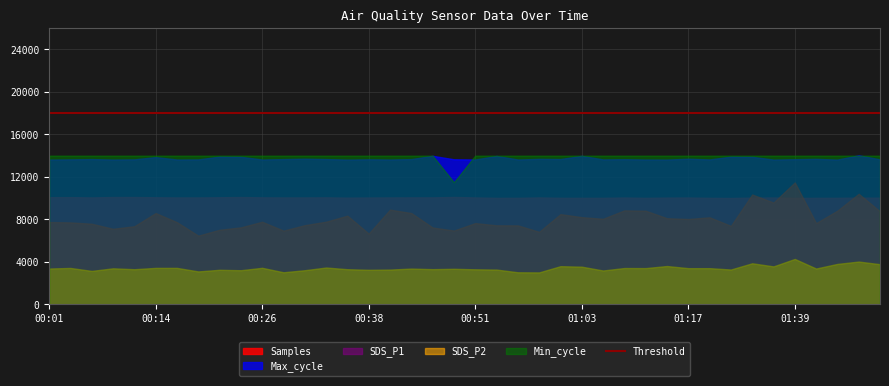

Count the number of data series in this chart.

5